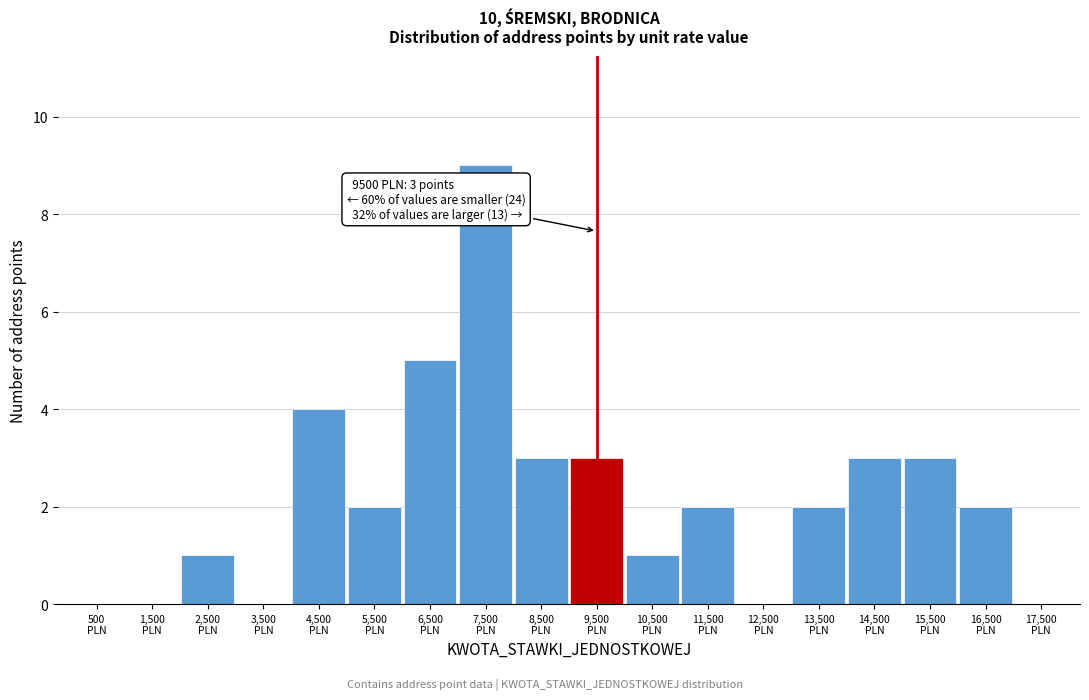

Which range on the x-axis has the tallest bar?

7000 to 8000